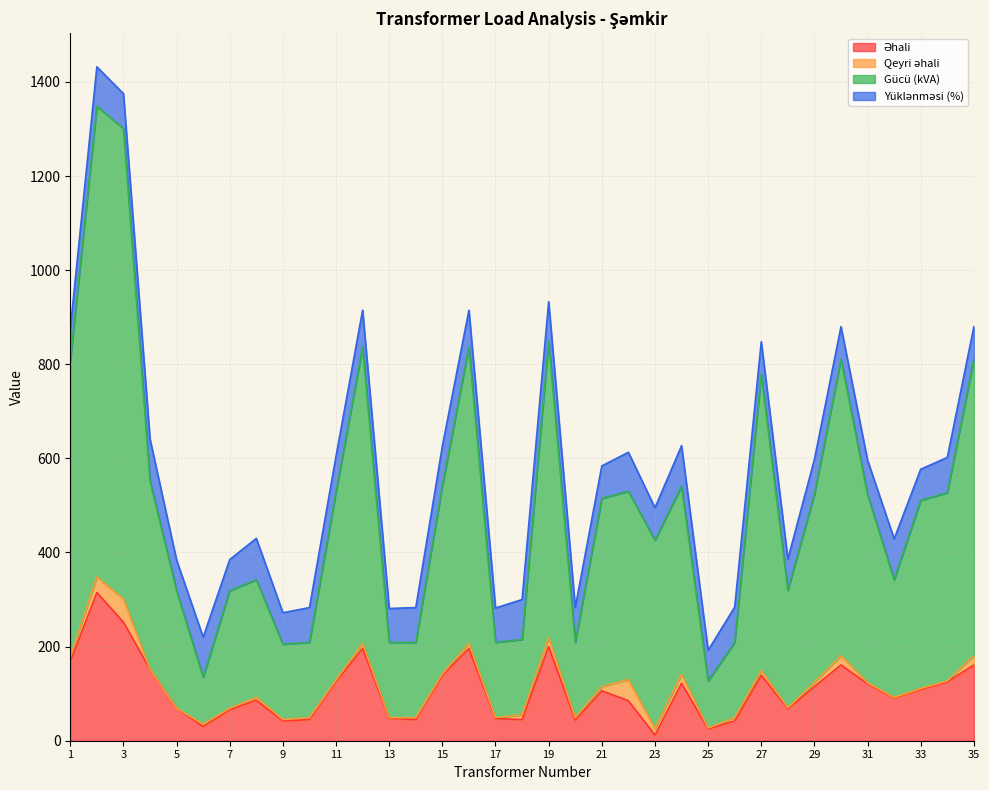

Which category has the highest value across all series?

2